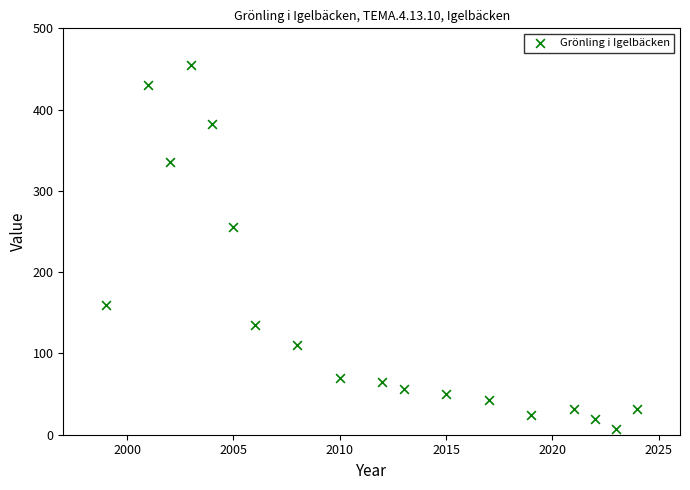

What is the range of X values (max minus min)?

25.0